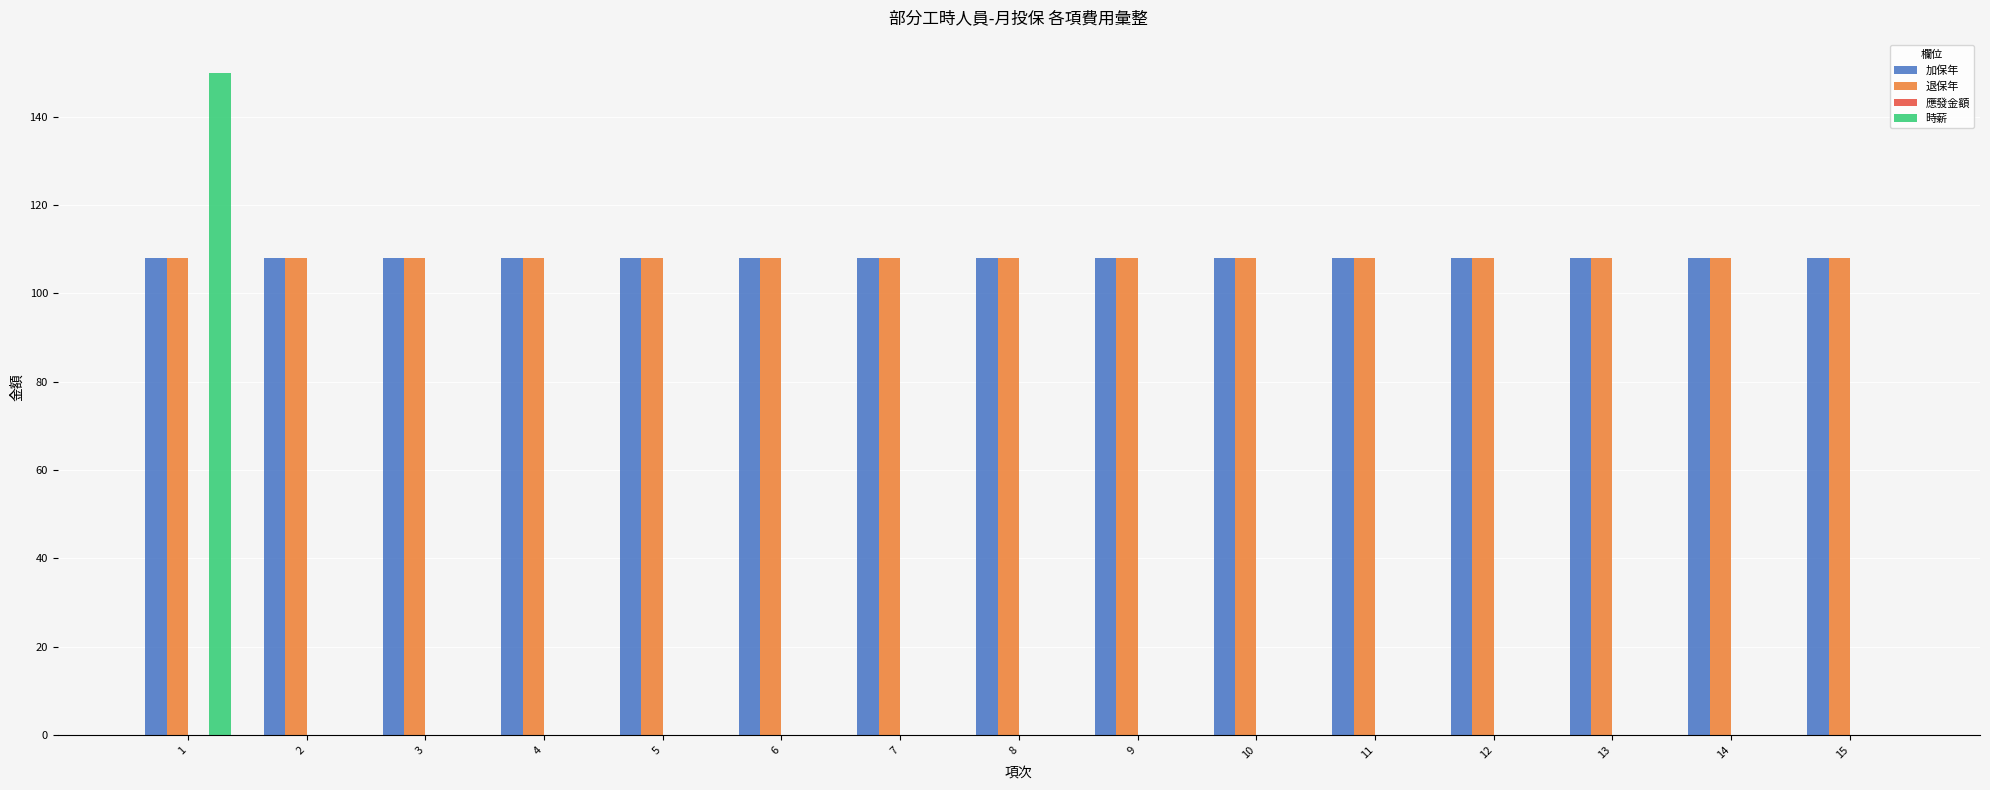

What is the sum of the 加保年 values at 4 and 13?

216